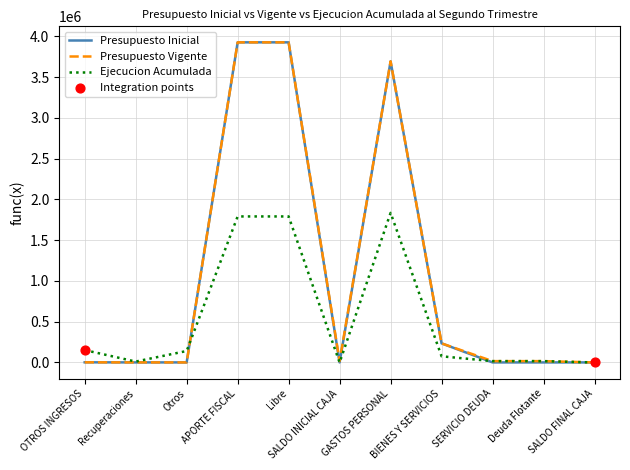

Which series changed the most between GASTOS PERSONAL and Deuda Flotante?

Presupuesto Inicial